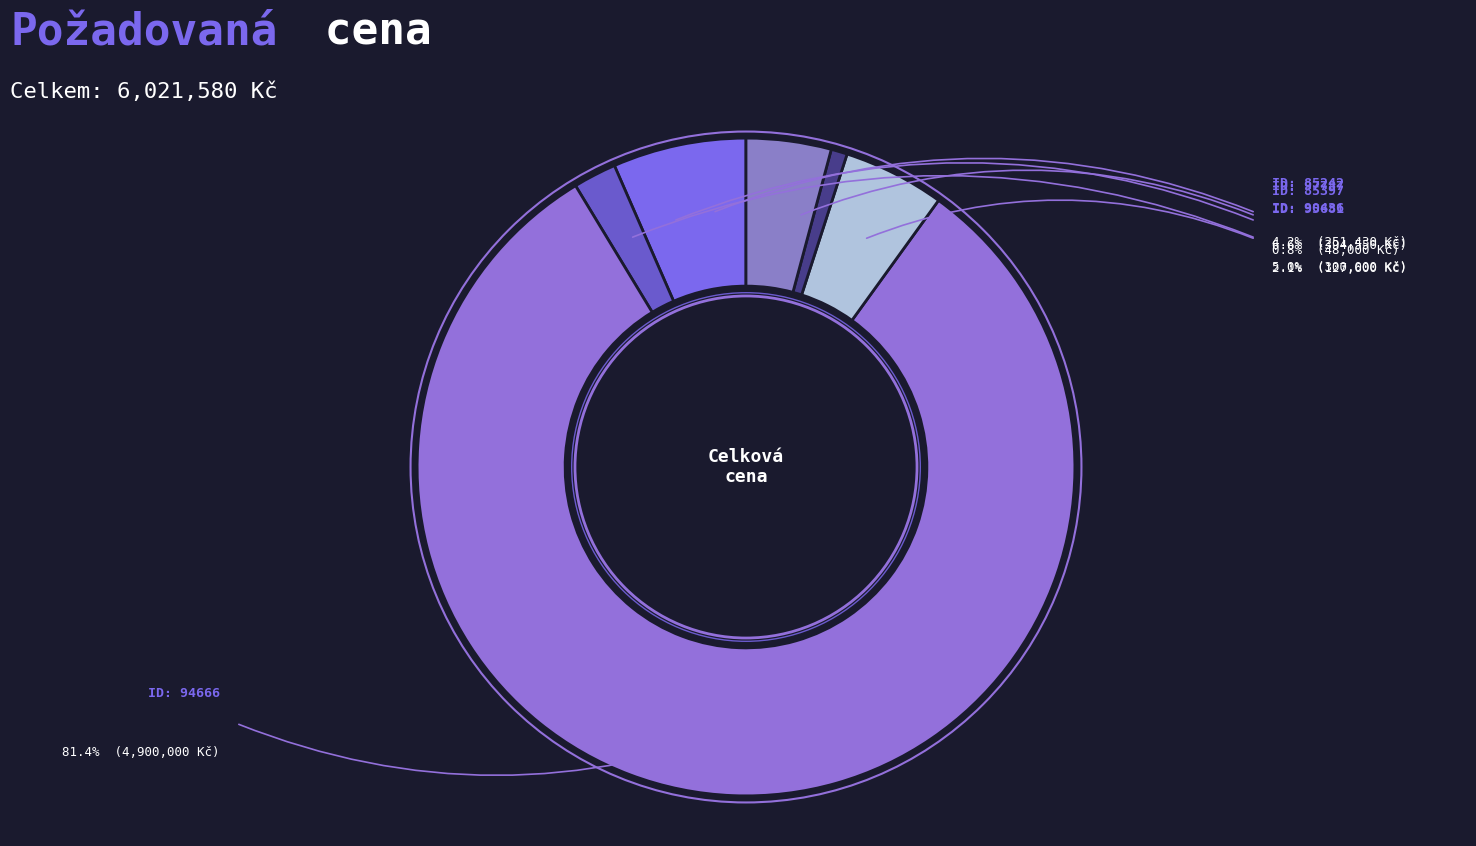

Rank the categories by value from lowest to highest.

85397, 95681, 85242, 90436, 97787, 94666